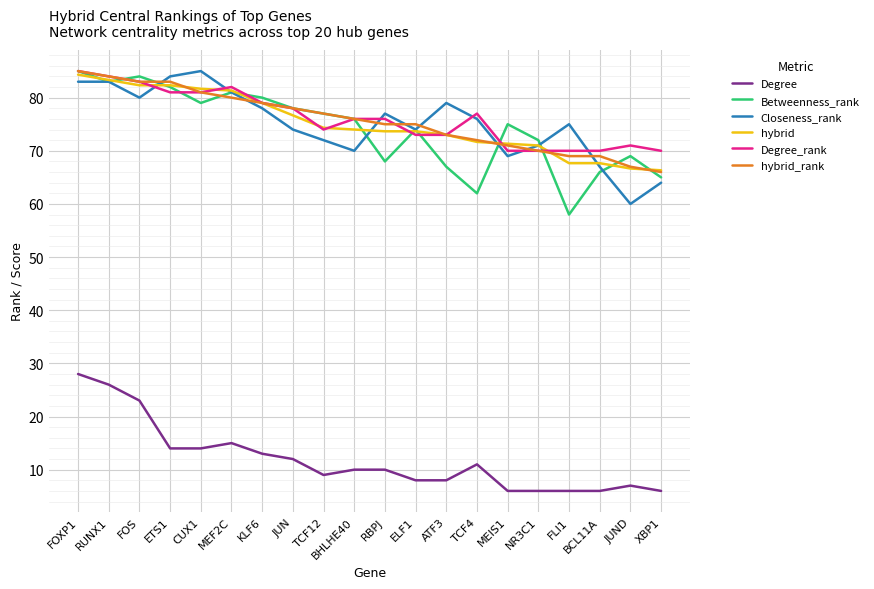

The value of Betweenness_rank at XBP1 is 90.5. True or false?

False